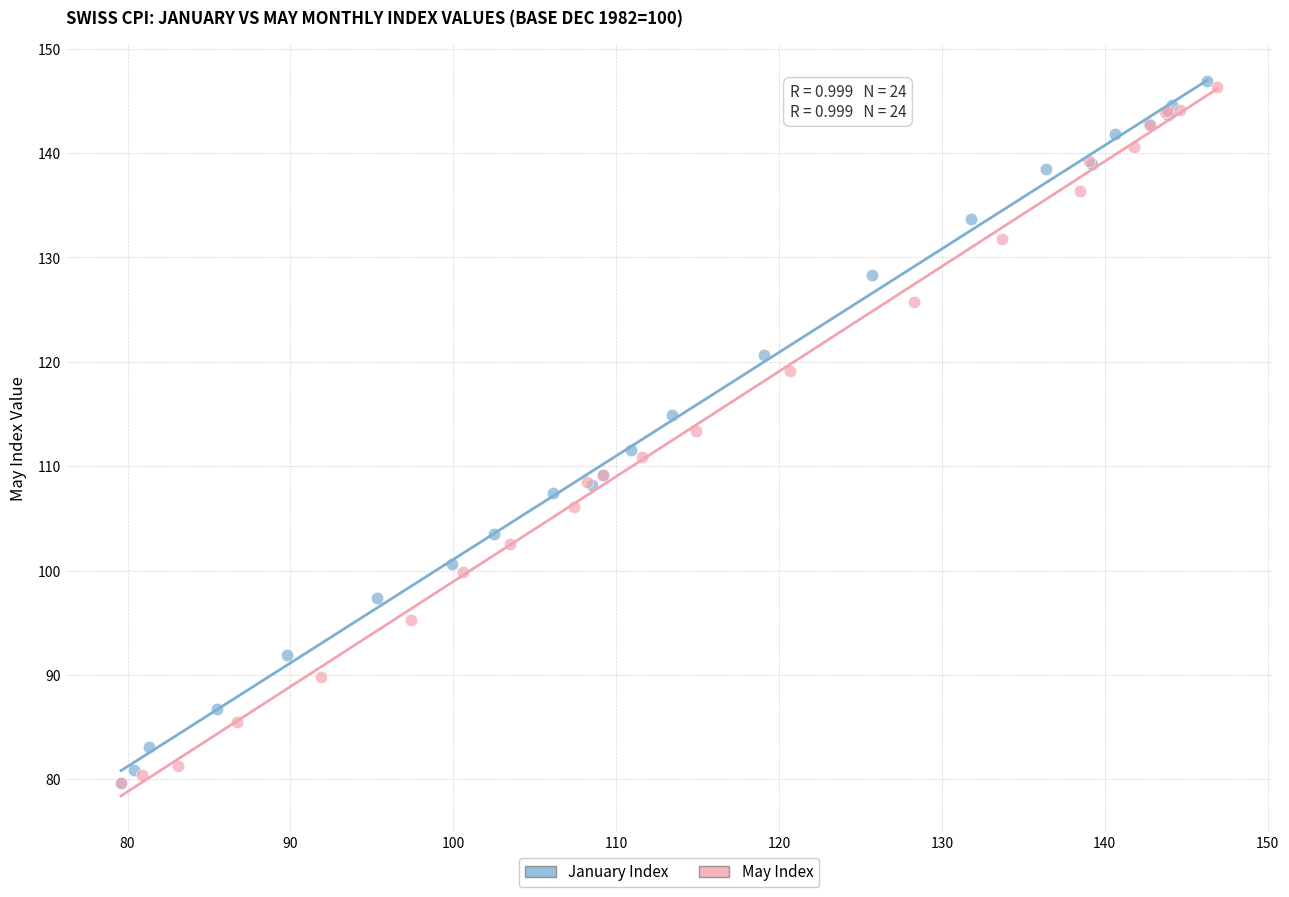

What are all the series names shown in the legend?

January Index, May Index